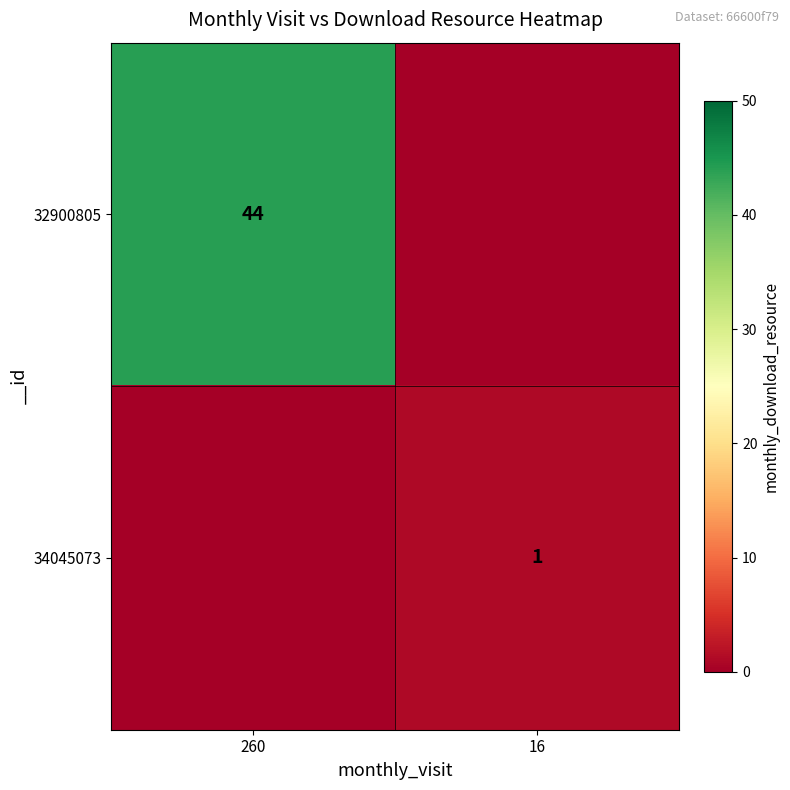

True or false: 34045073 has a value of 0 at 16.

False